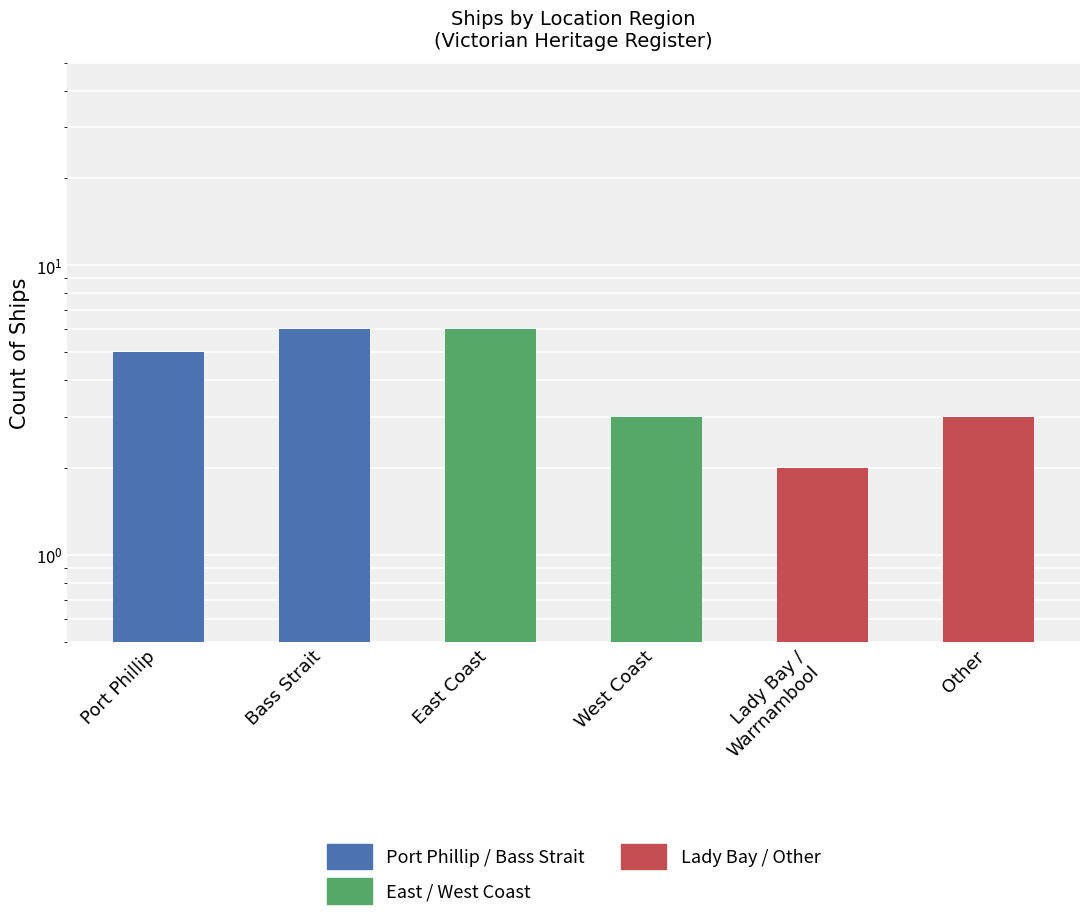

Rank the categories by value from lowest to highest.

Lady Bay /
Warrnambool, West Coast, Other, Port Phillip, Bass Strait, East Coast